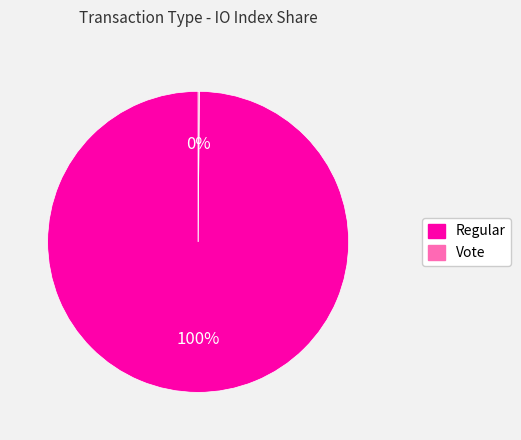

The Regular slice represents 100% of the pie. True or false?

True